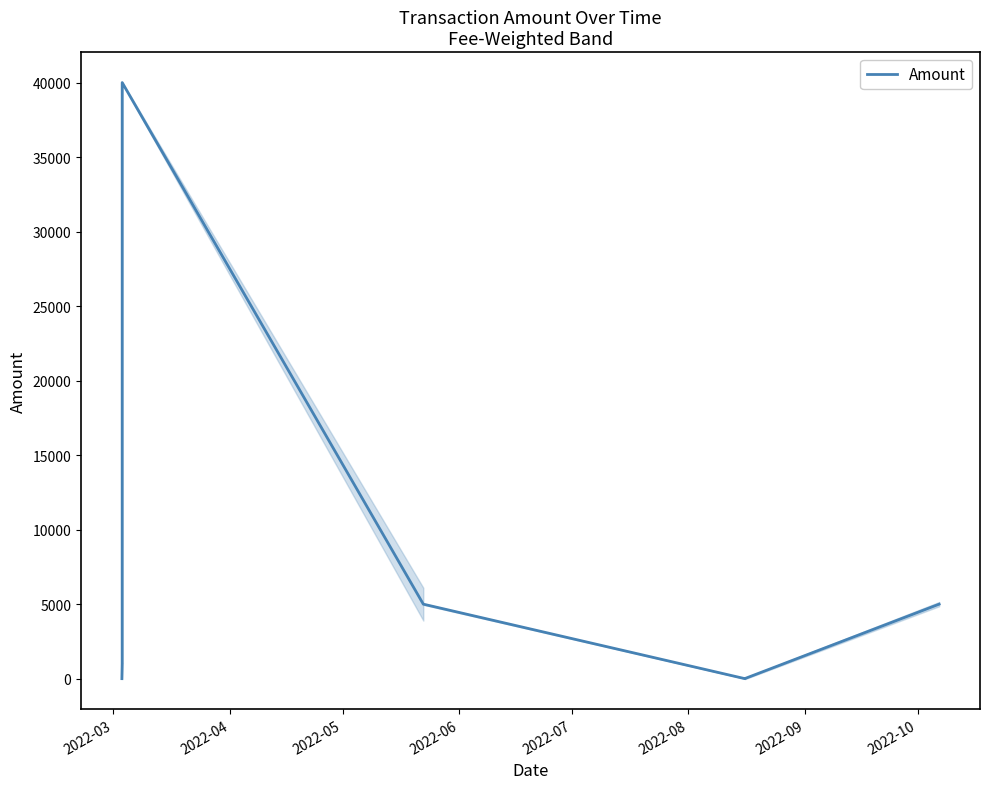

Reading left to right, transcribe all the data shown in this chart.

0.0	1000.0	1000.0	40000.0	5000.0	5000.0	0.0	10.0	5000.0